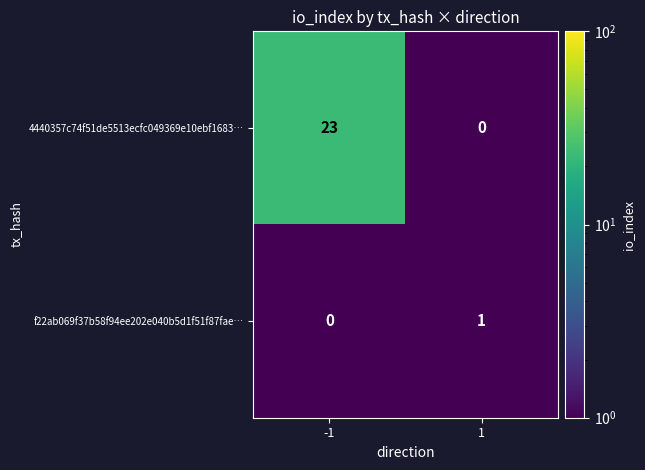

What is the difference between the maximum and minimum values in the 4440357c74f51de5513ecfc049369e10ebf1683… series?

23